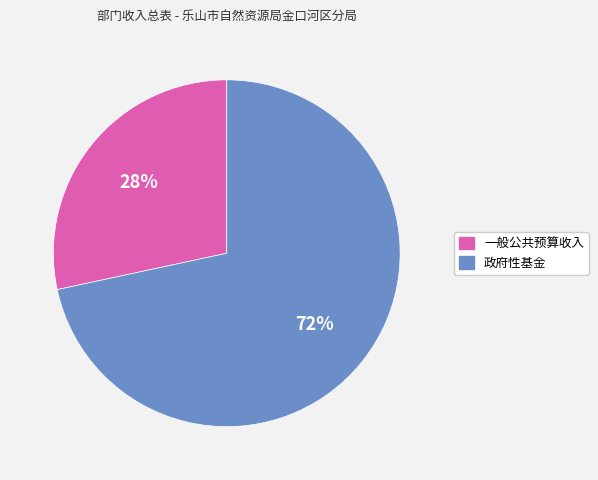

To the nearest percent, what is the combined percentage of 政府性基金 and 一般公共预算收入?

100%